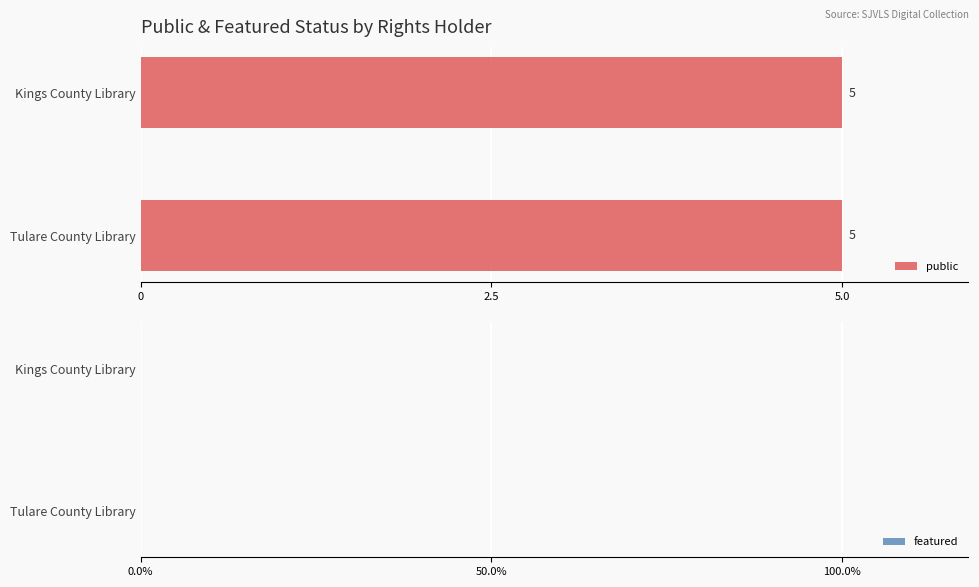

Which series has the largest range (max minus min)?

public